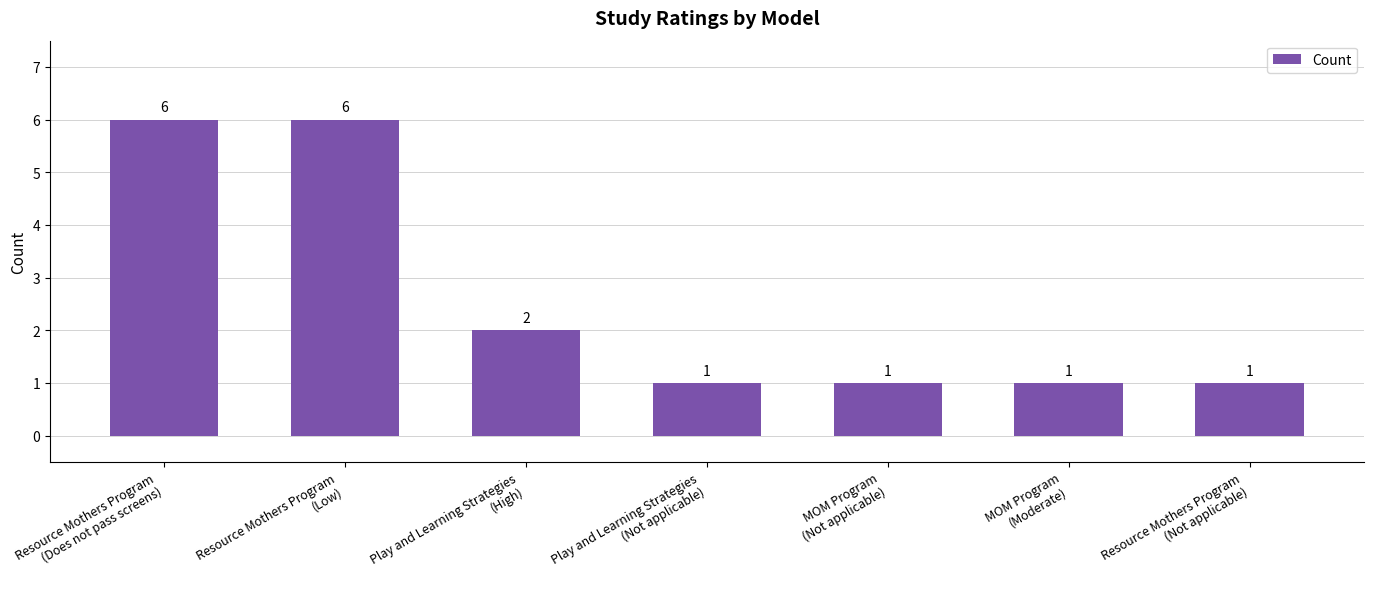

Between Play and Learning Strategies
(High) and Resource Mothers Program
(Not applicable), which is larger?

Play and Learning Strategies
(High)